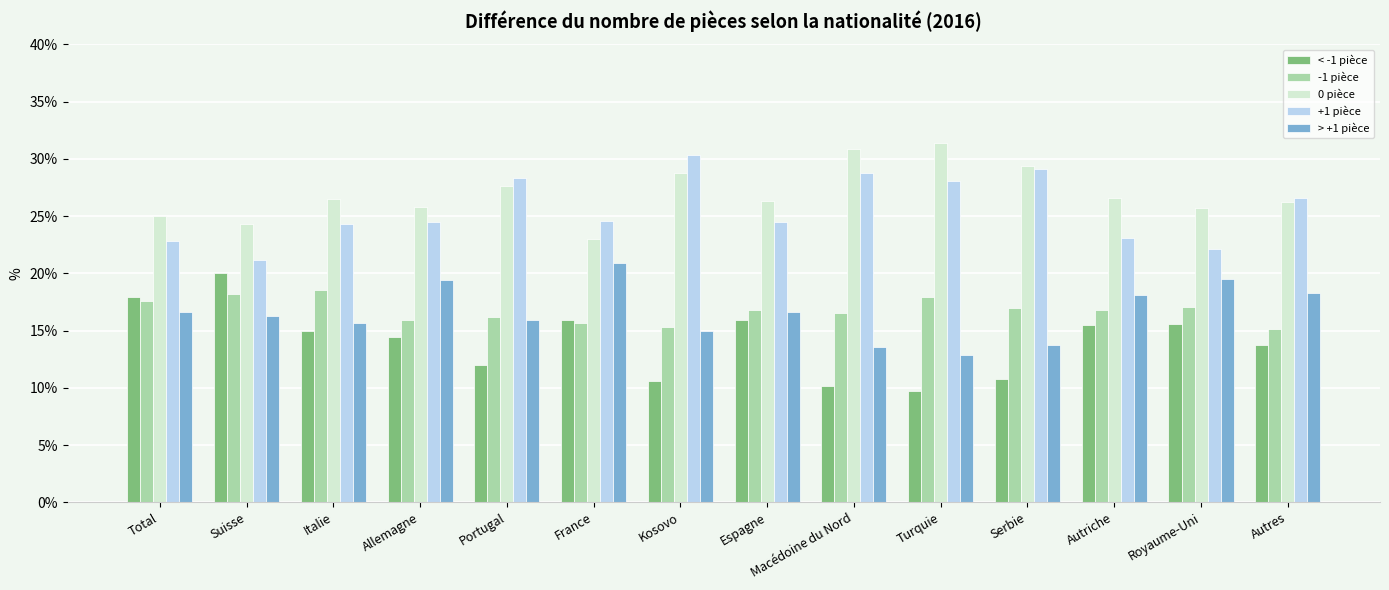

What is the highest value of the 0 pièce series?

31.4